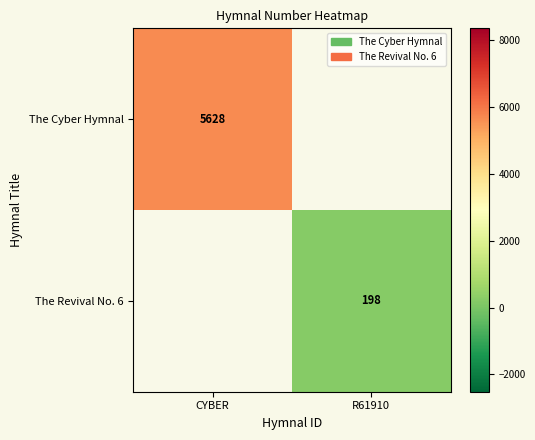

Is it true that The Revival No. 6 equals 79 at R61910?

False